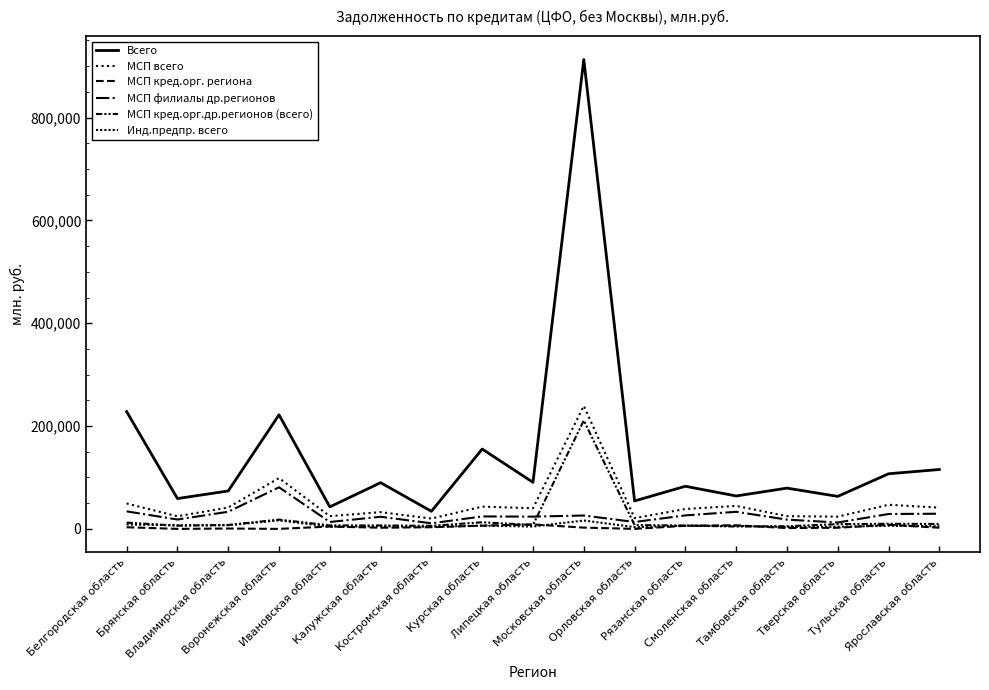

The value of Всего at Липецкая область is 43533. True or false?

False